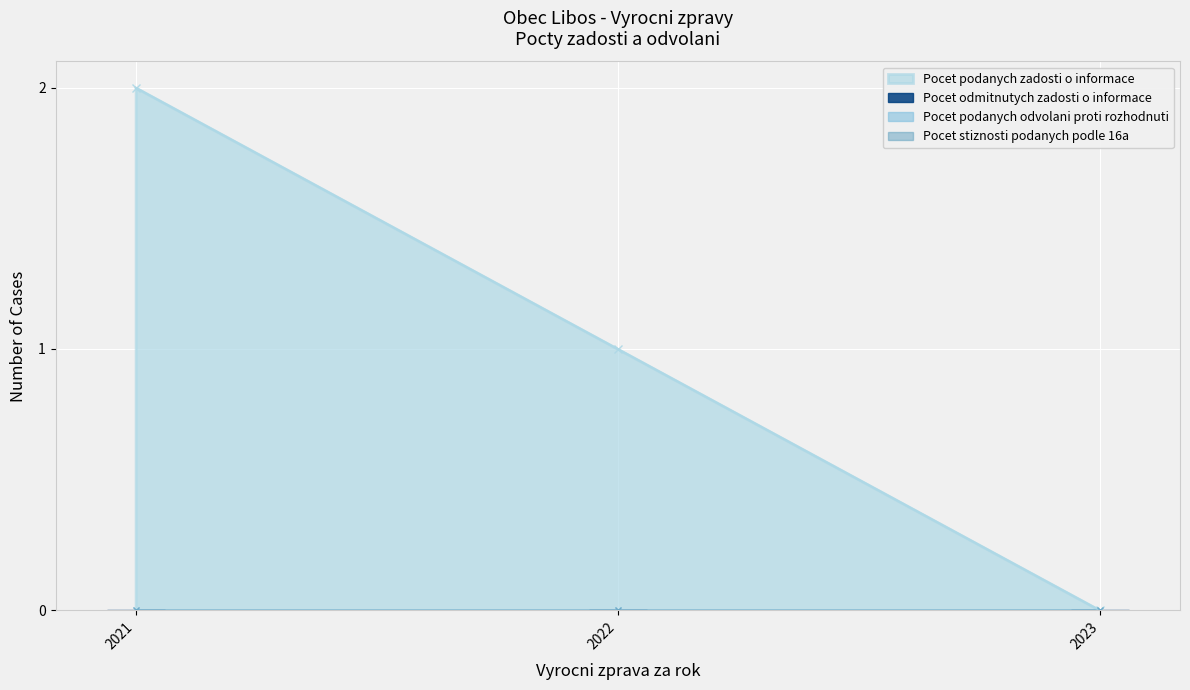

The value of Pocet podanych odvolani proti rozhodnuti at 2022 is 0. True or false?

True